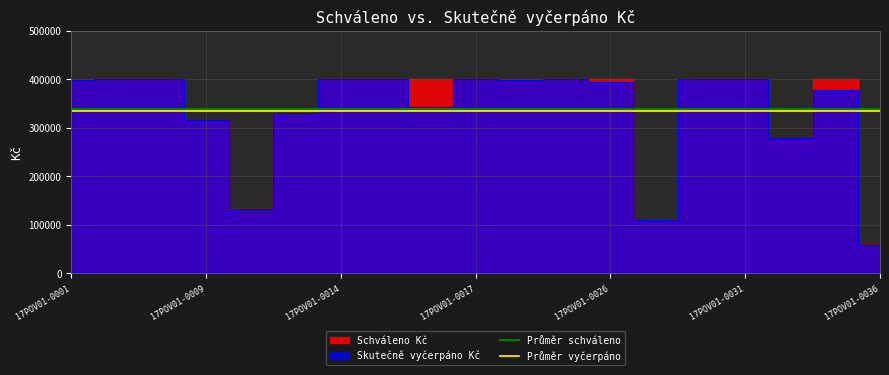

Does the chart display data point markers on the line(s)?

No